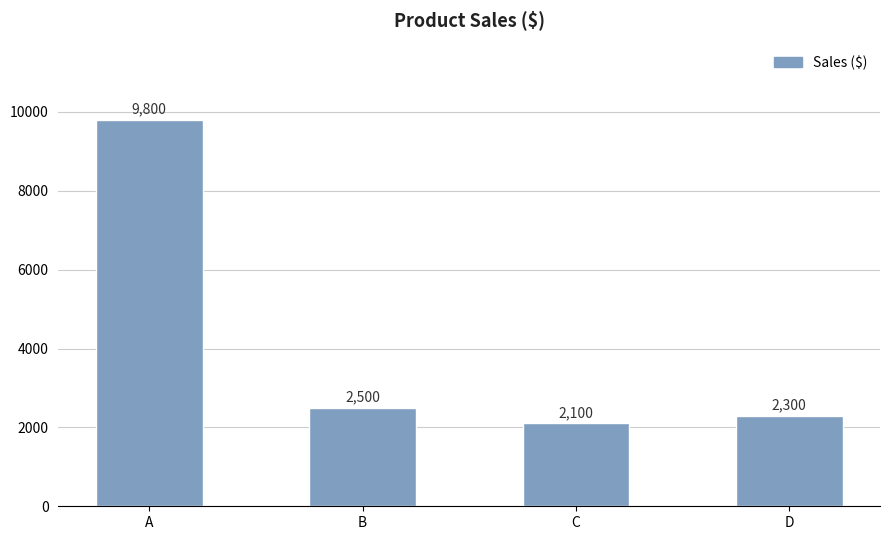

Reading right to left, extract all data points from this chart.

2300	2100	2500	9800